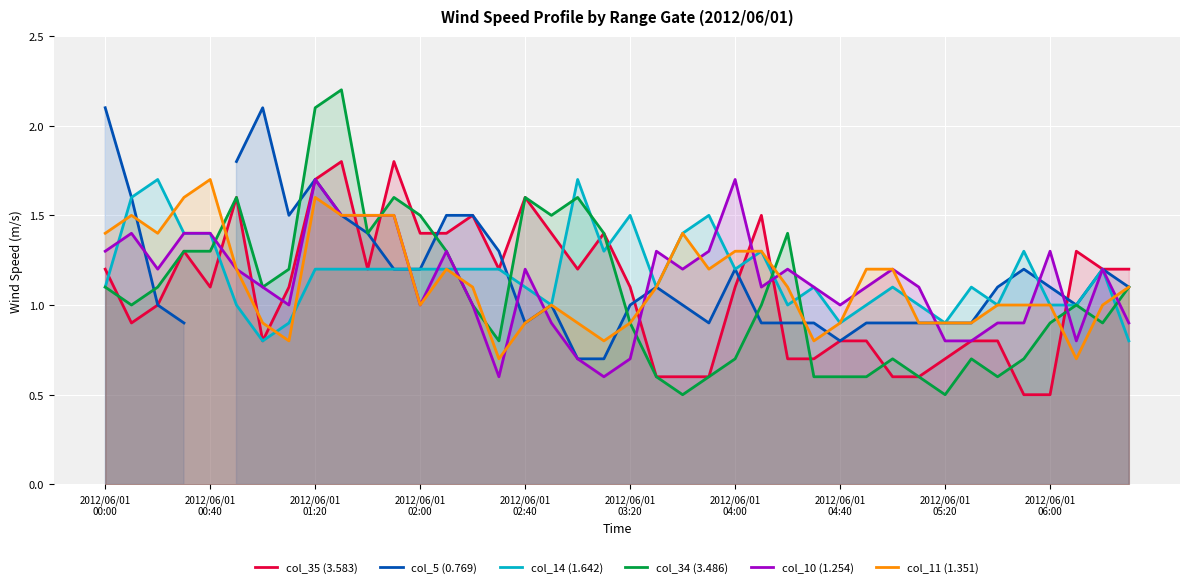

What is the difference between the maximum and second lowest values in the col_11 (1.351) series?

1.0